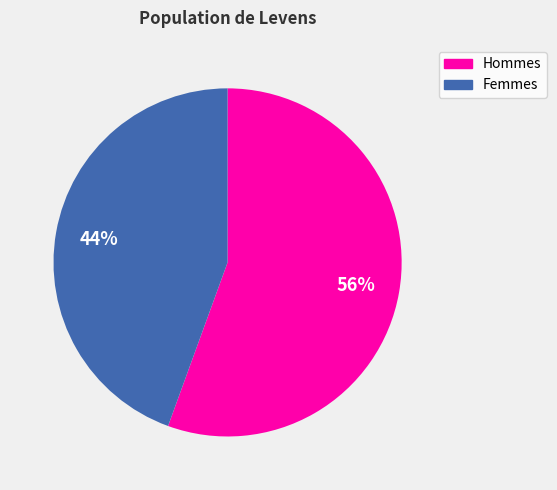

To the nearest percent, what is the average slice percentage?

50%